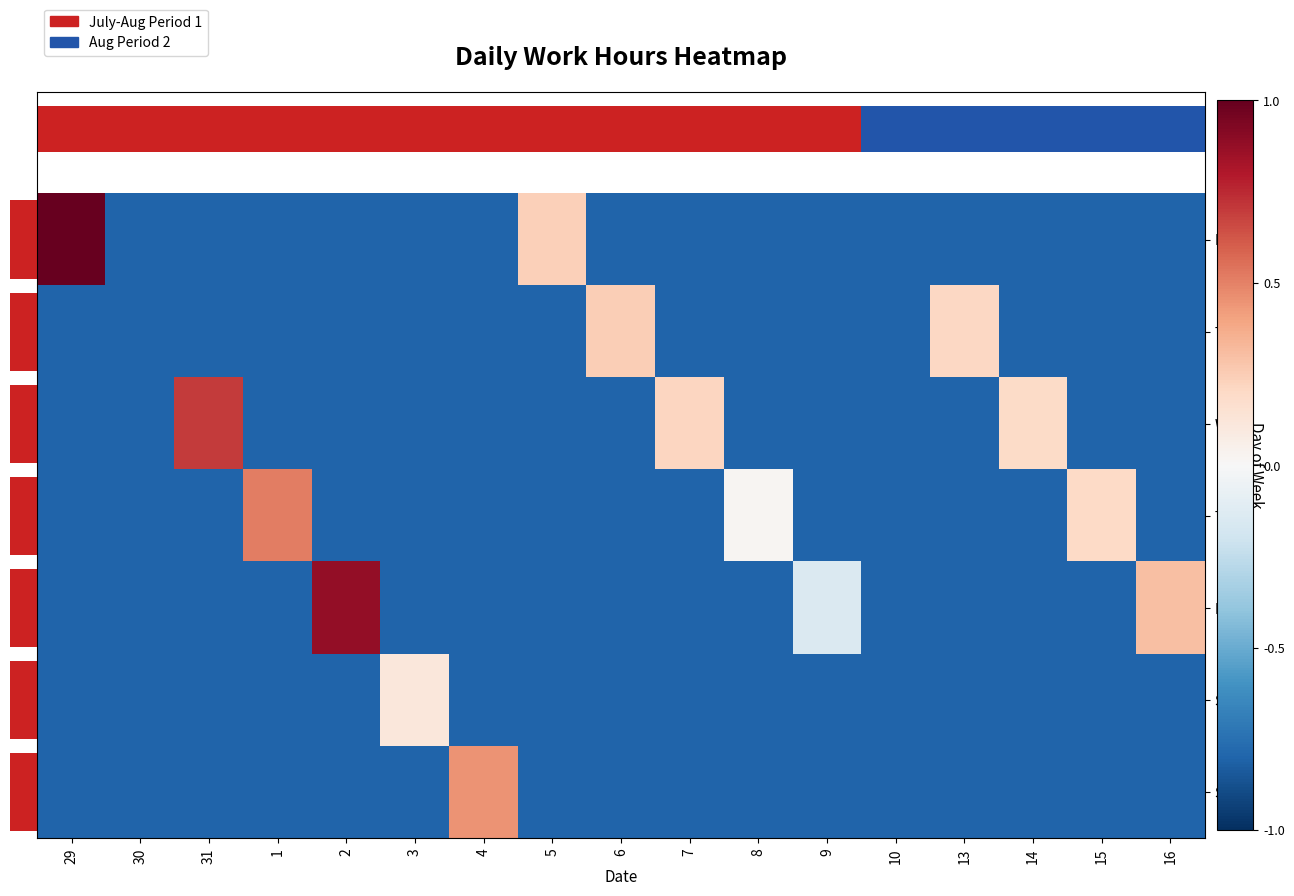

Which series has the largest total across all categories?

Wed